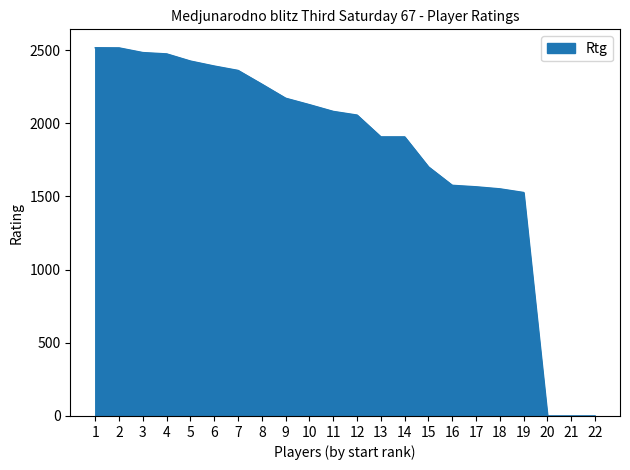

What is the change in value from 2 to 22?

-2515